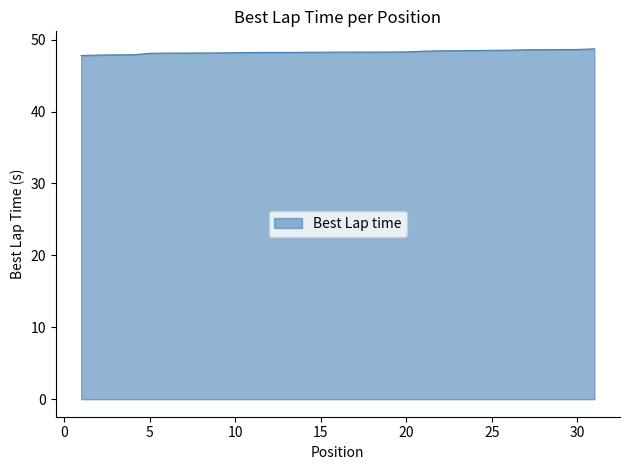

What is the difference between the maximum and minimum values?

0.9